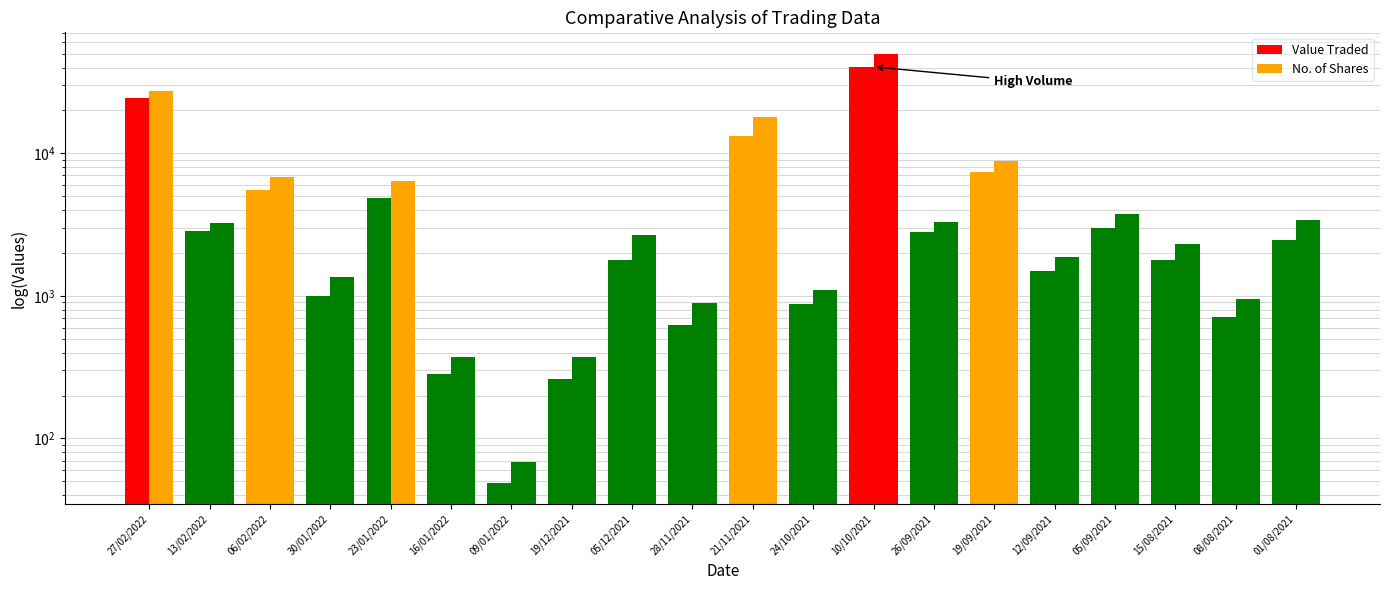

Which series has the largest total across all categories?

No. of Shares